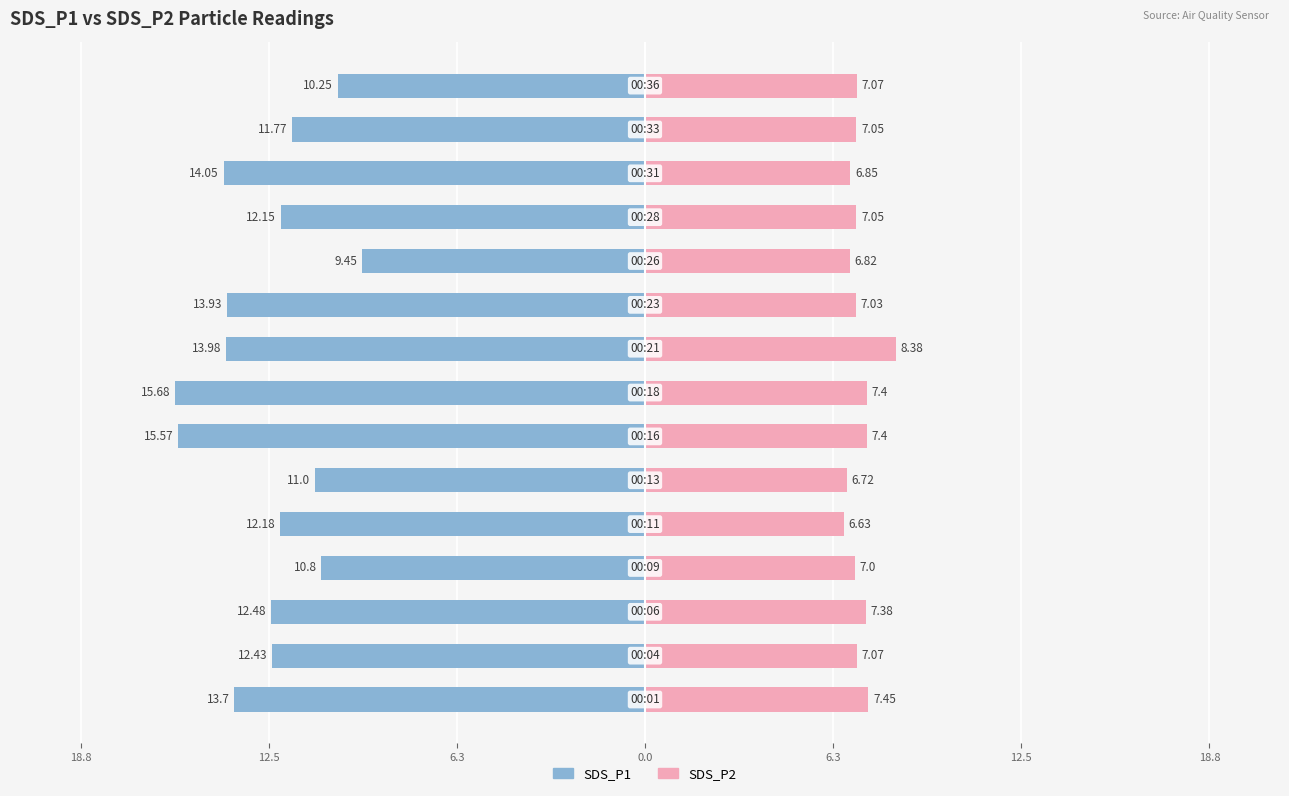

What is the minimum value for SDS_P2?

6.6